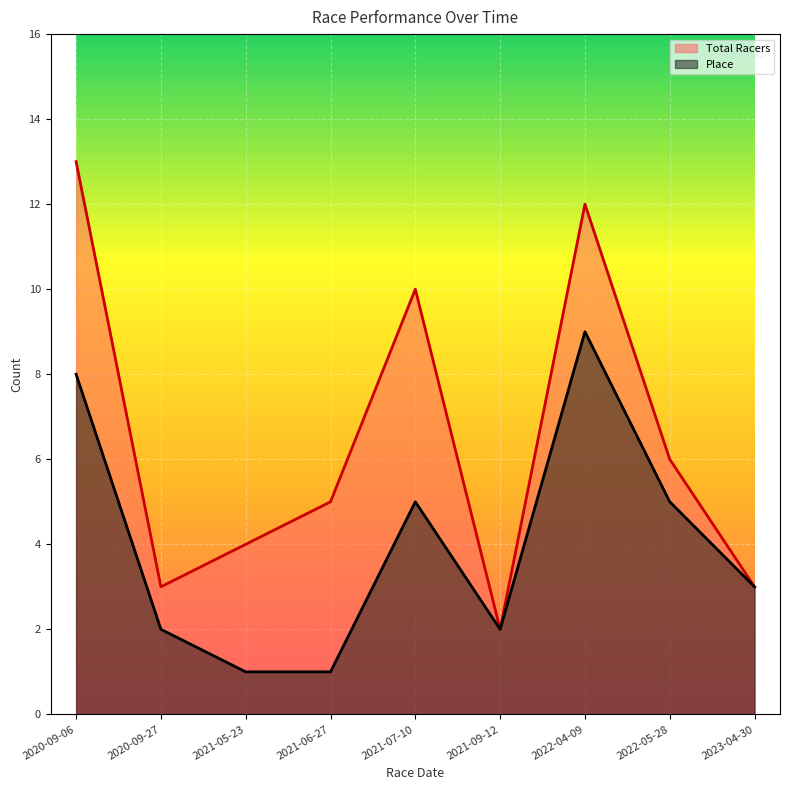

The Place series shows 5 at 2020-09-06. True or false?

False